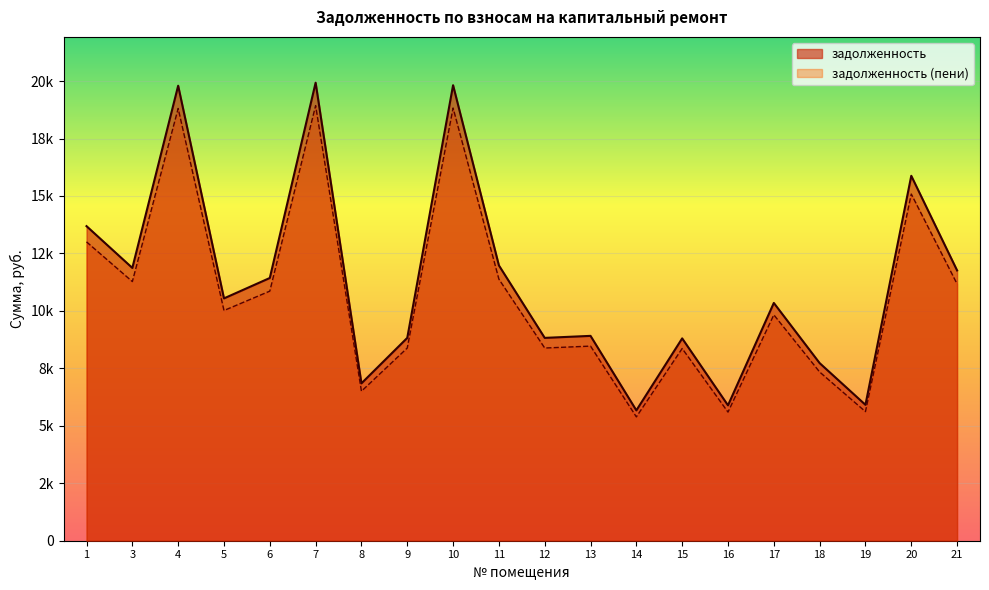

Which label corresponds to the smallest value in the chart?

14